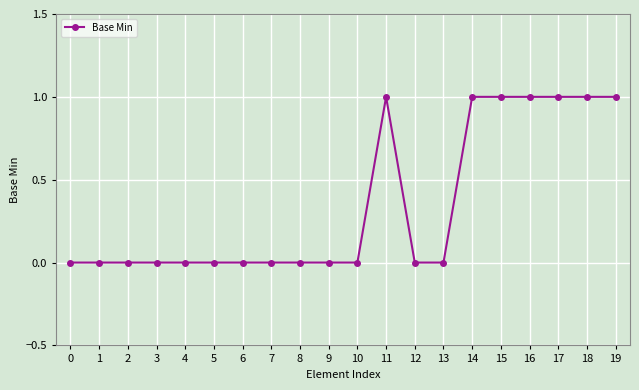

What is the value of the 12th point from the left?

1